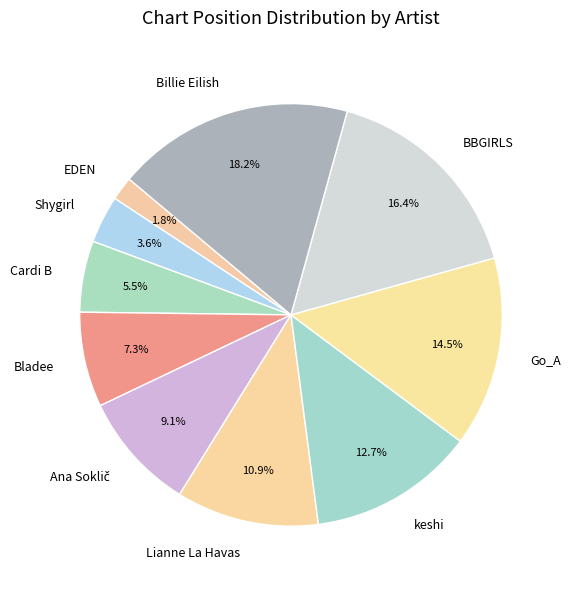

What is the largest slice in the pie chart?

Billie Eilish